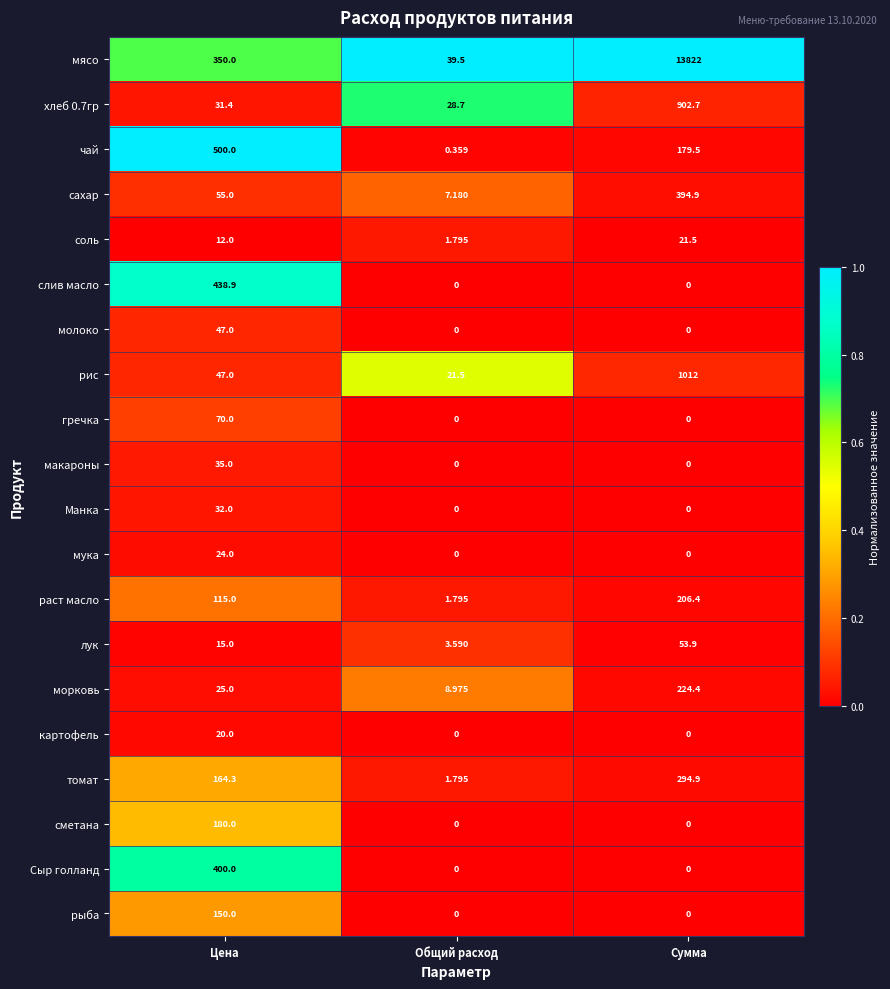

At which label is томат closest to 148?

Цена